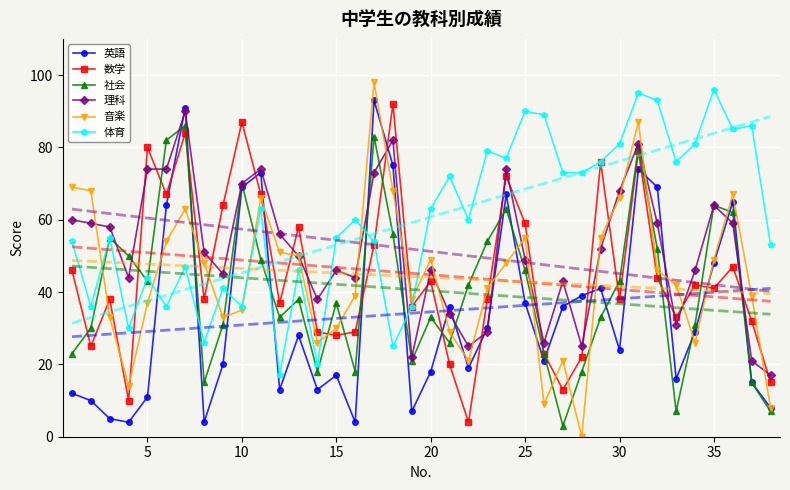

What is the maximum value for 数学?

92